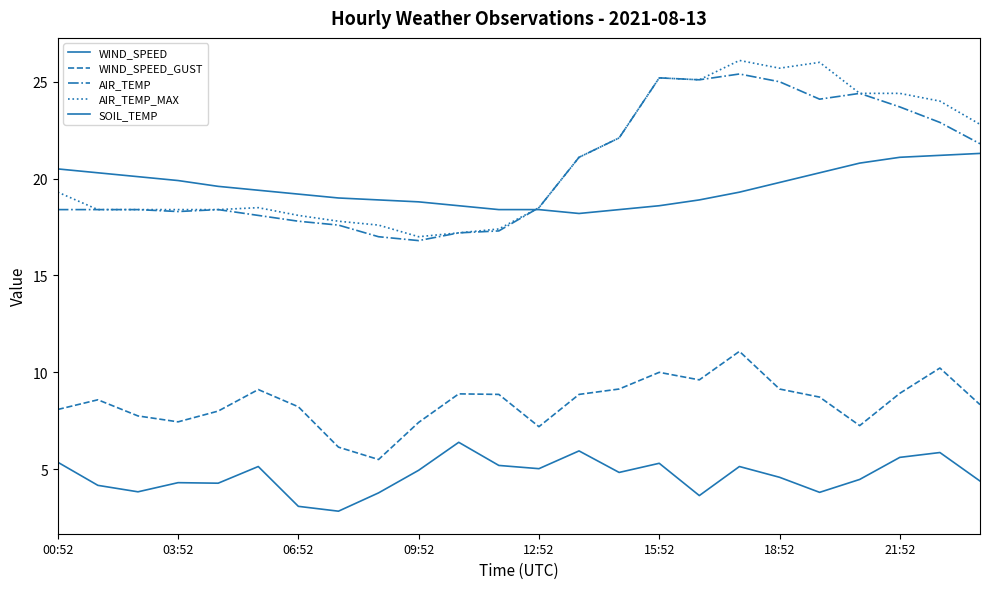

How many lines are shown in the chart?

5